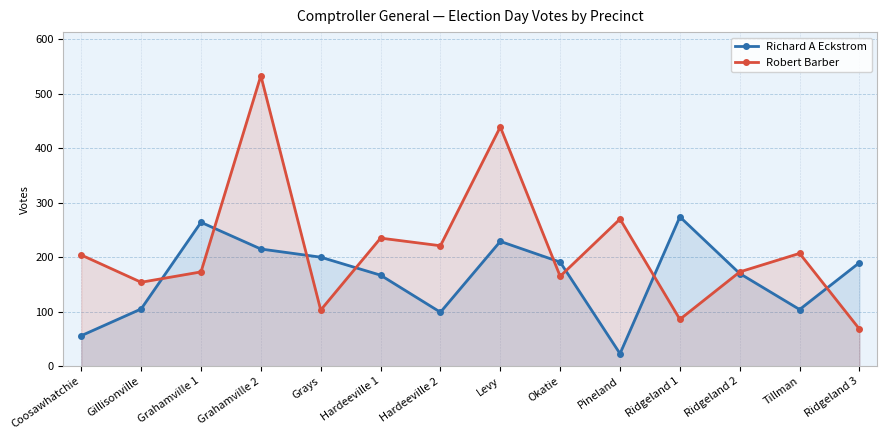

Between Pineland and Ridgeland 1, which is larger?

Ridgeland 1